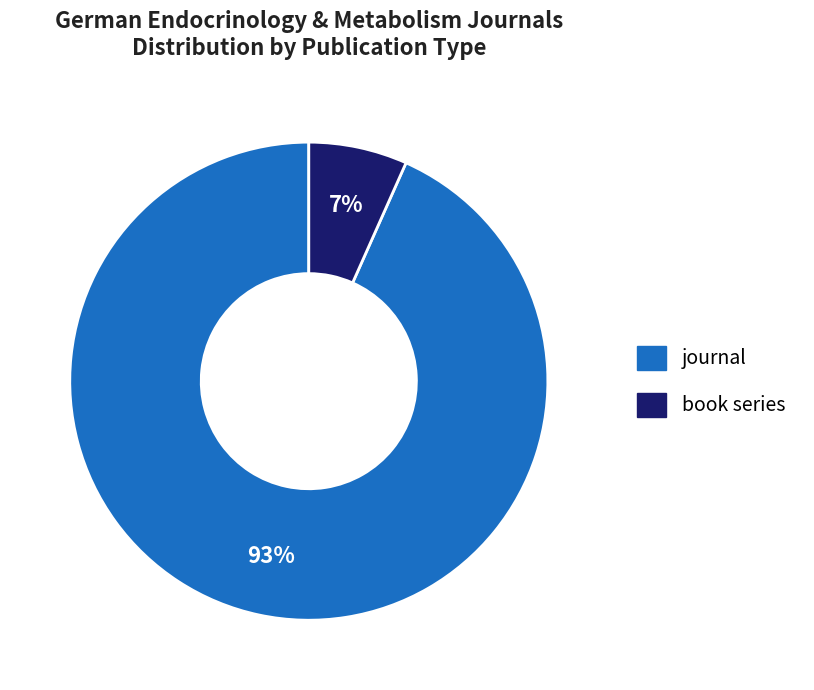

To the nearest percent, what is the combined percentage of journal and book series?

100%